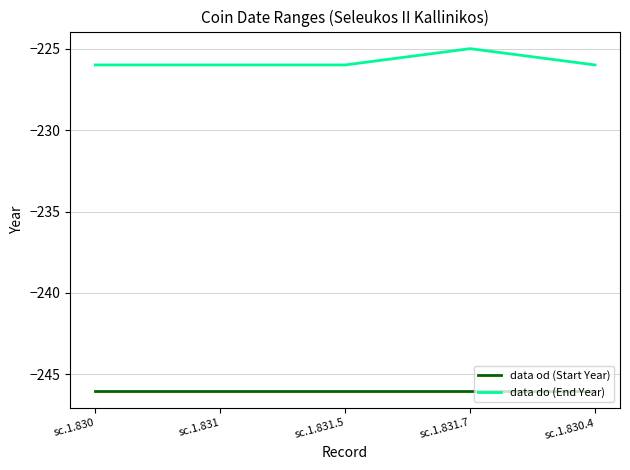

List the series in order of their peak value, lowest first.

data od (Start Year), data do (End Year)